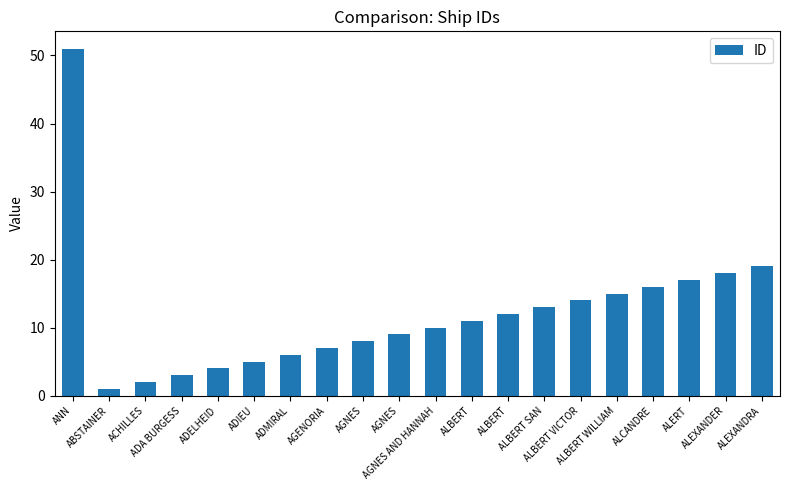

How many bars are there in total?

20